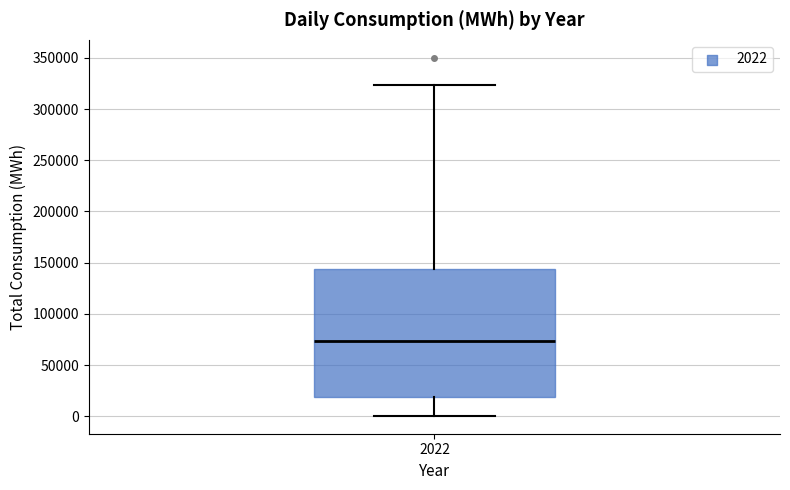

Transcribe this box plot: give where the median line is, the range the box spans, and where the two whiskers end, as read against the y-axis. The values are not printed on the chart, so give them approximately, as read against the axis.

median 75000, box 20000 to 145000, whiskers 0 to 325000